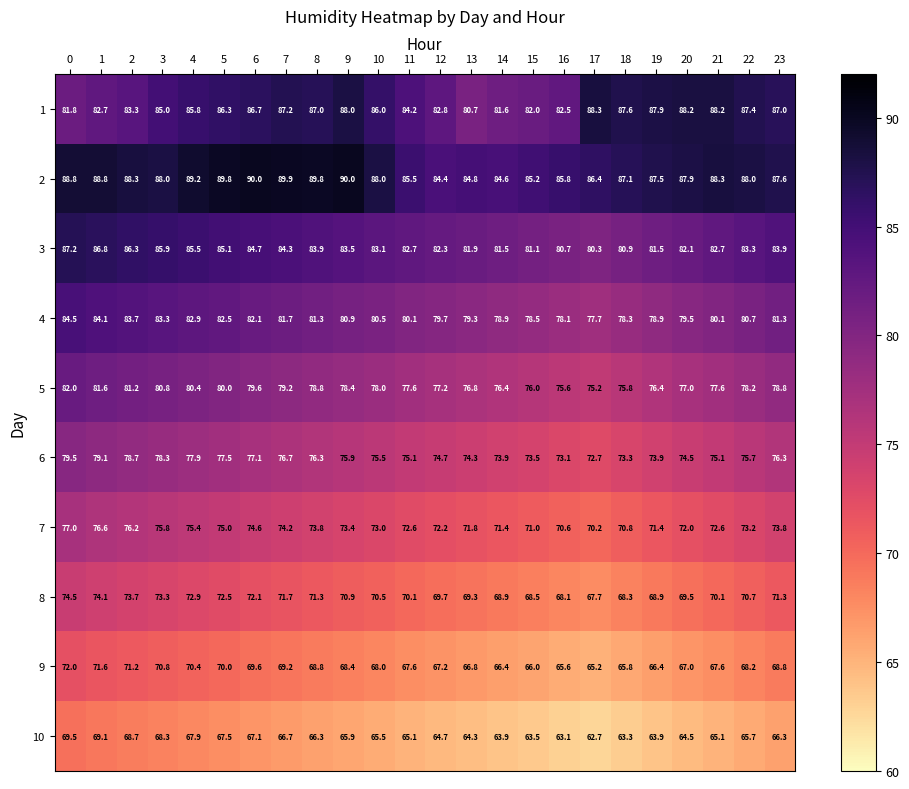

What is the lowest value of the 8 series?

67.7